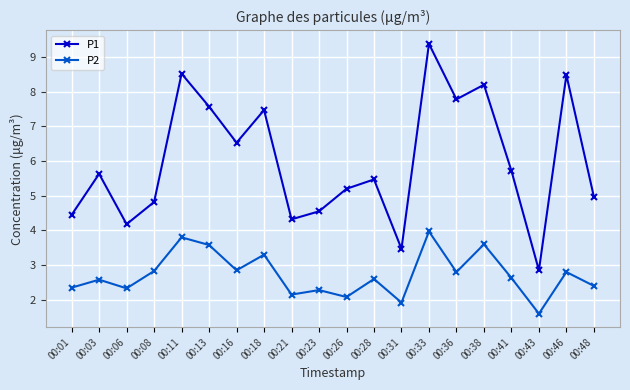

Which series has the largest range (max minus min)?

P1